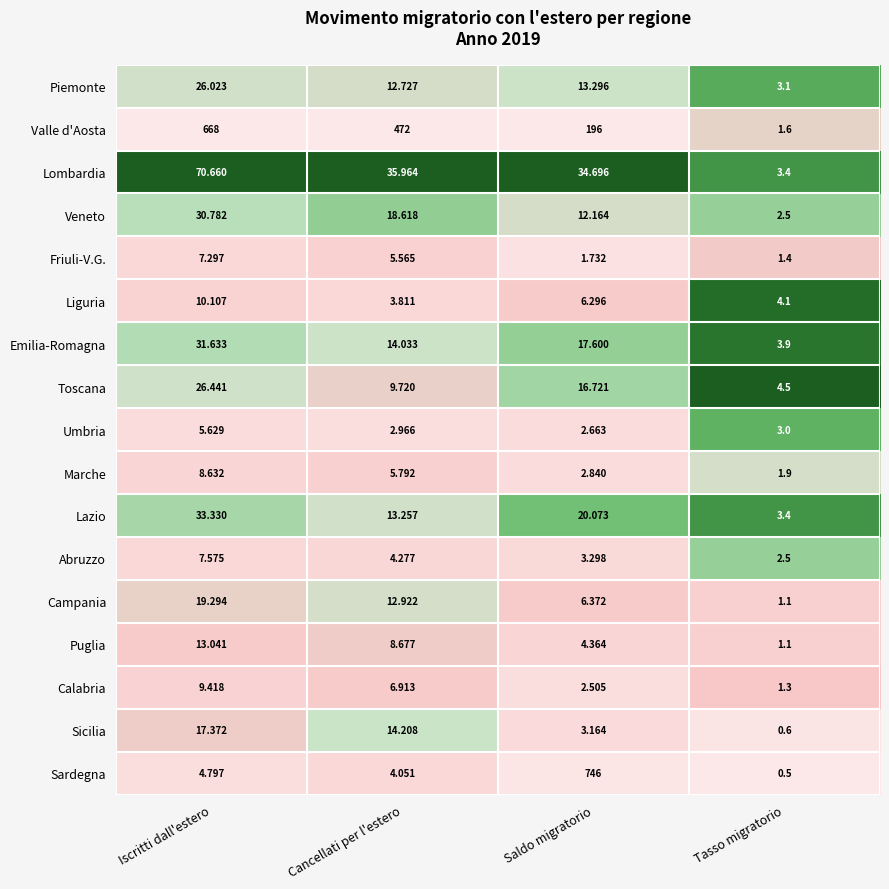

Rank the series by their maximum value, from lowest to highest.

Umbria, Friuli-V.G., Abruzzo, Marche, Calabria, Liguria, Puglia, Sicilia, Campania, Piemonte, Toscana, Veneto, Emilia-Romagna, Lazio, Lombardia, Valle d'Aosta, Sardegna